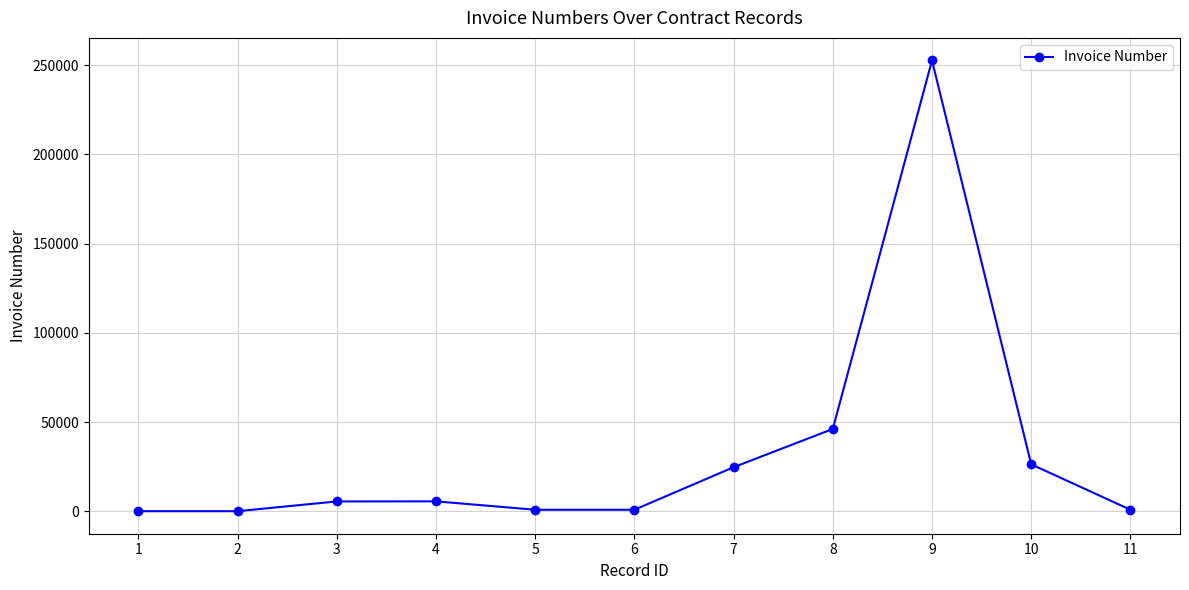

Which category has the highest value across all series?

9